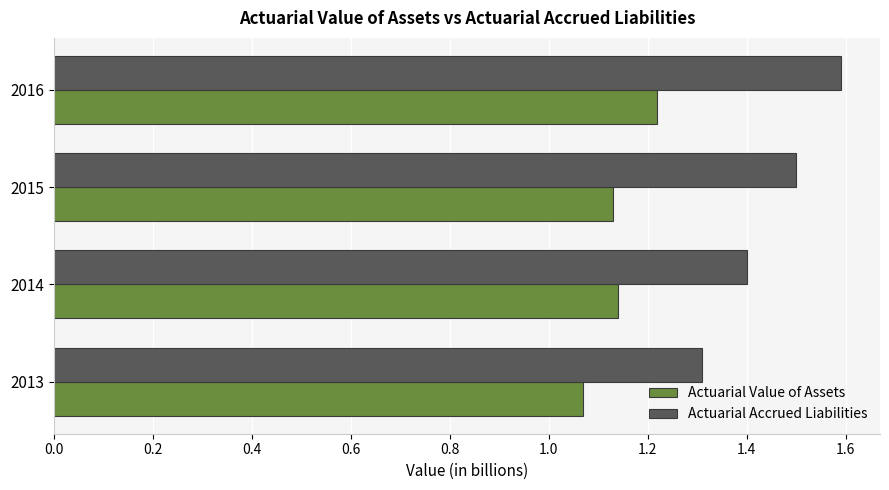

At how many categories does at least one series exceed 1?

4